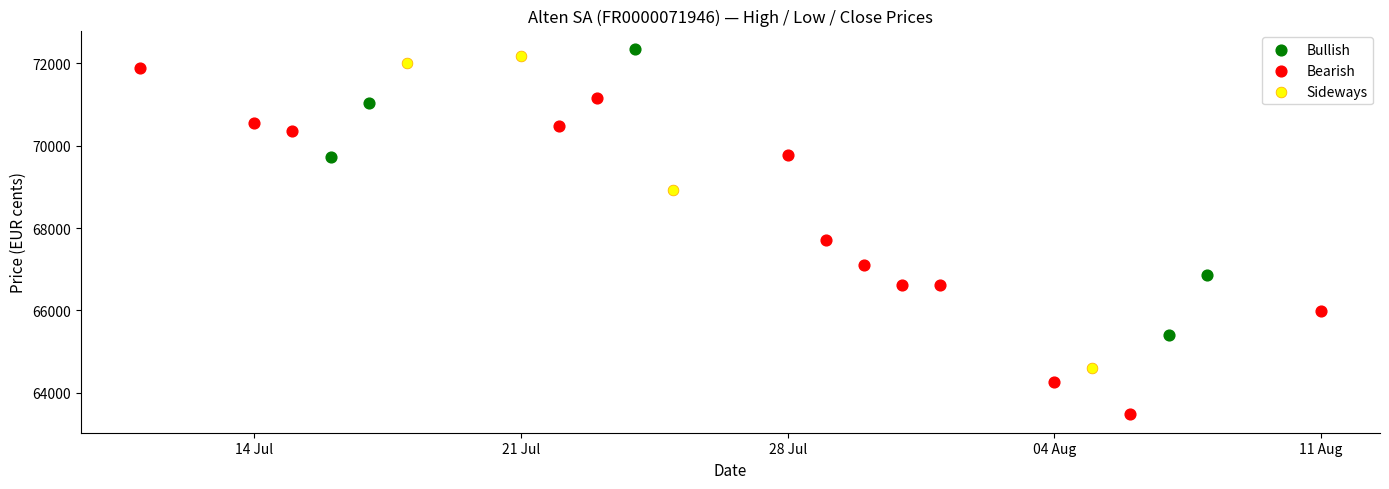

Which series reaches the minimum Y coordinate?

Bearish